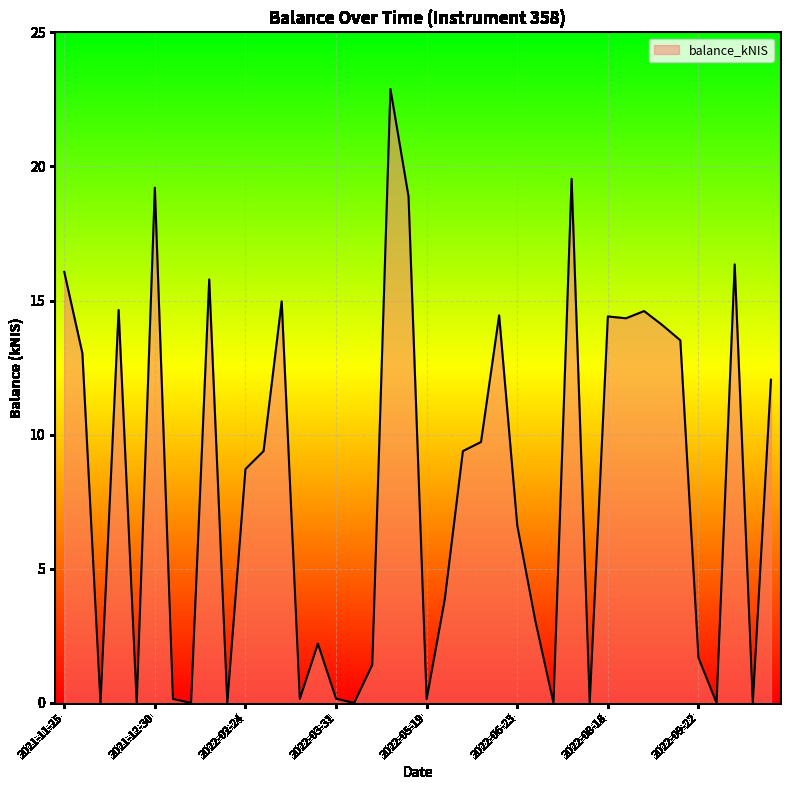

What is the greatest value displayed?

22.9